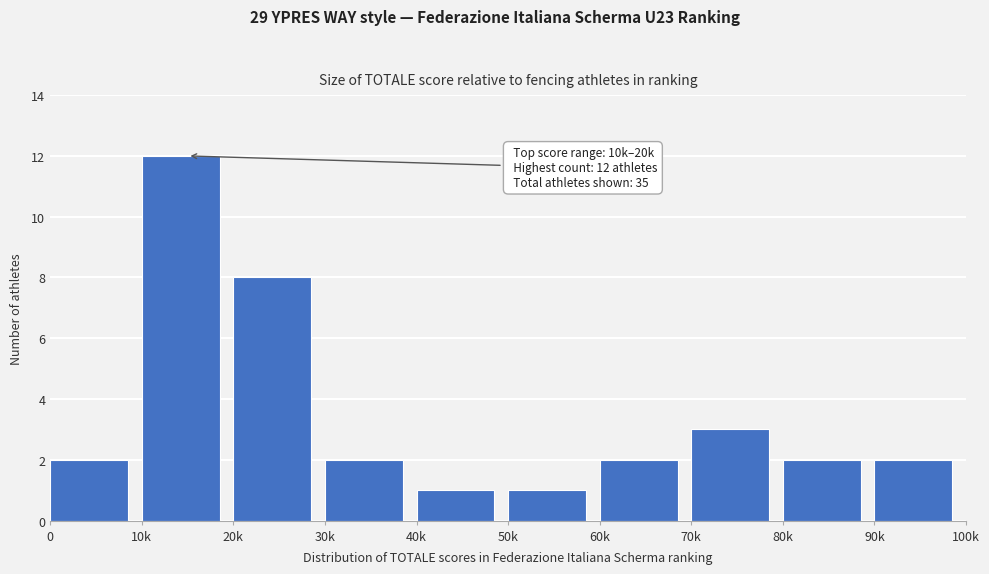

Reading right to left, transcribe all the data shown in this chart.

2	2	3	2	1	1	2	8	12	2